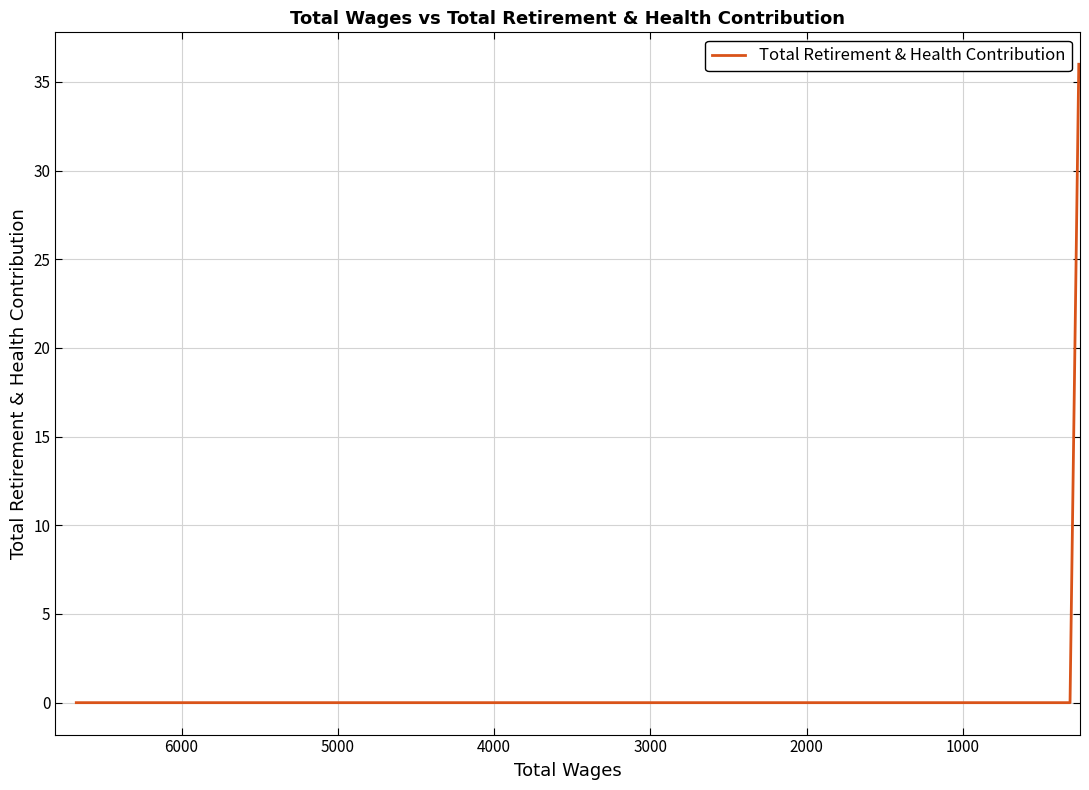

Reading left to right, list all the values displayed in this chart.

0	0	0	0	0	0	0	0	36